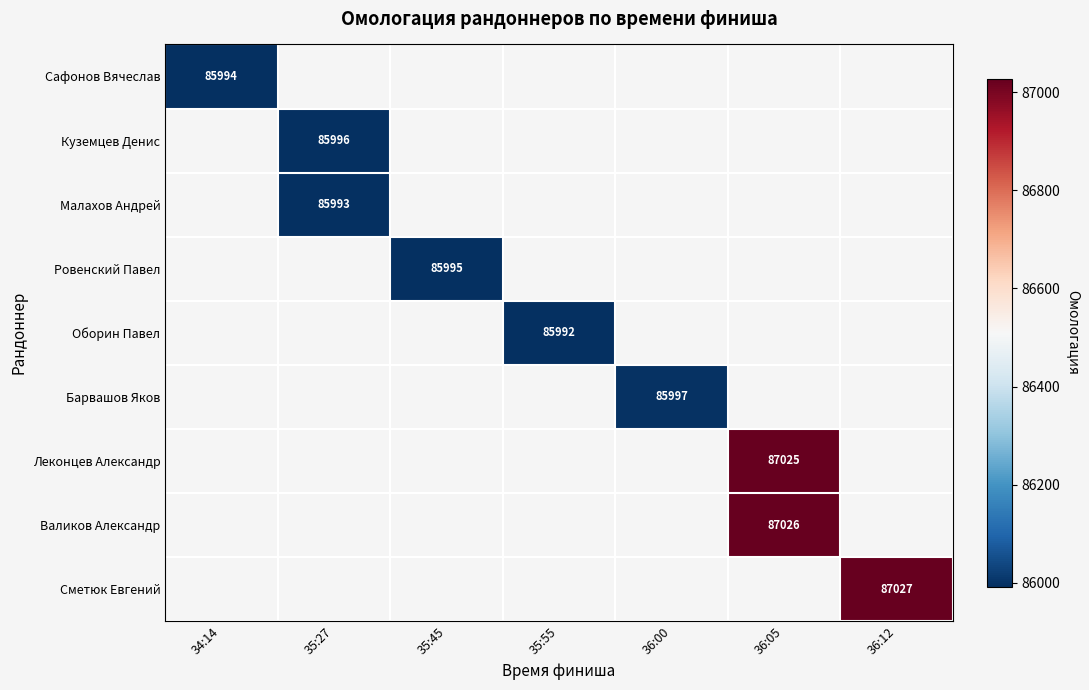

How many categories are shown in the chart?

7